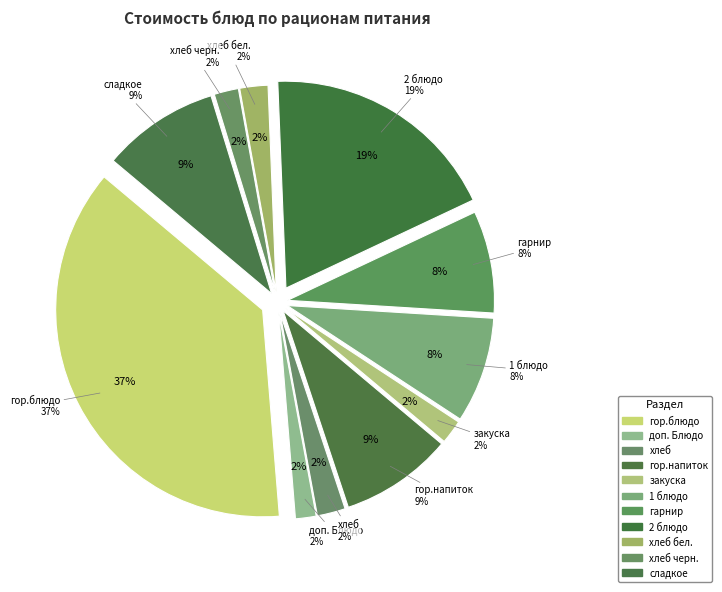

What is the largest slice in the pie chart?

гор.блюдо